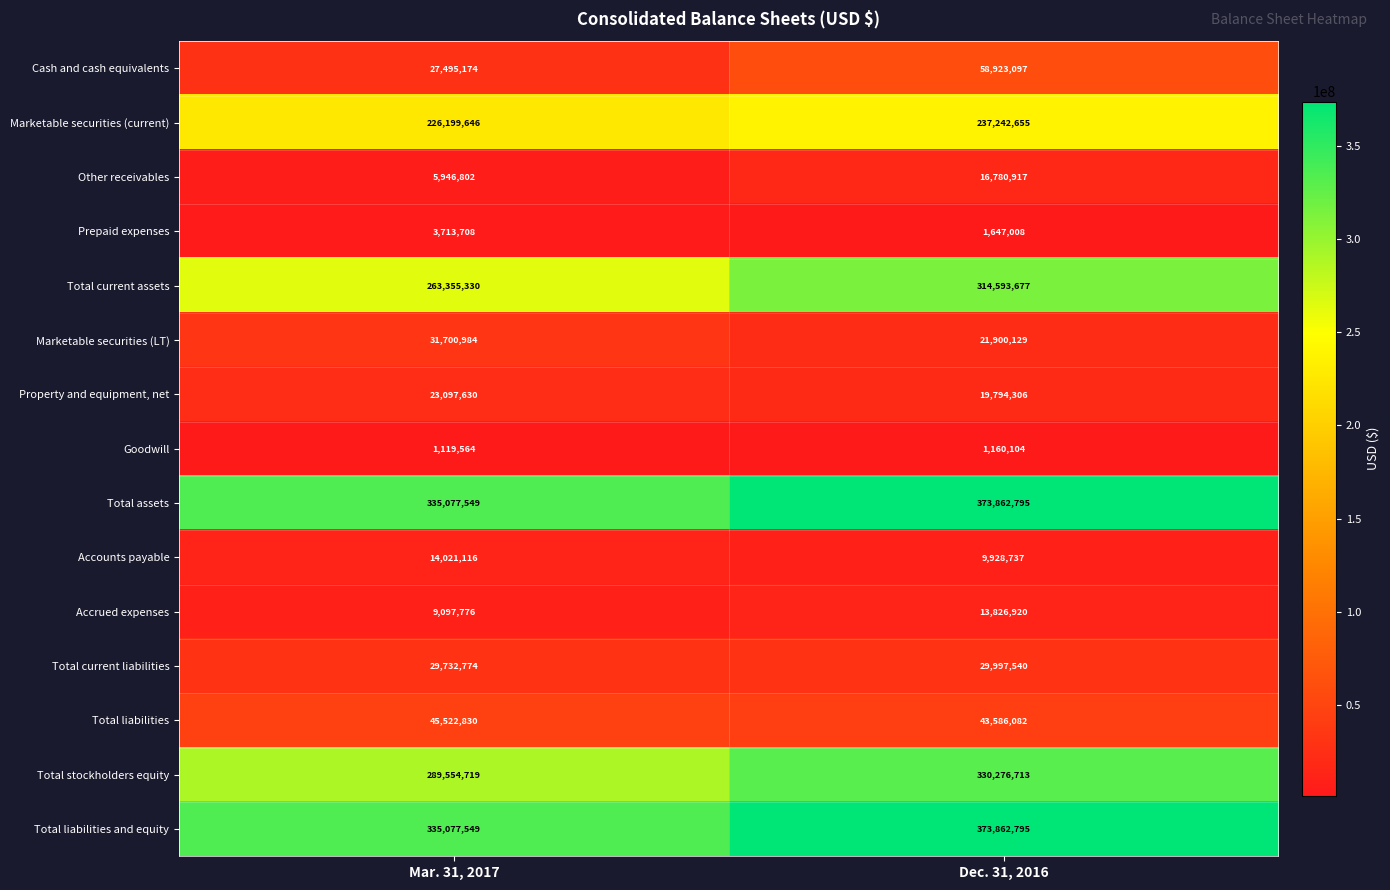

How many categories are shown in the chart?

2